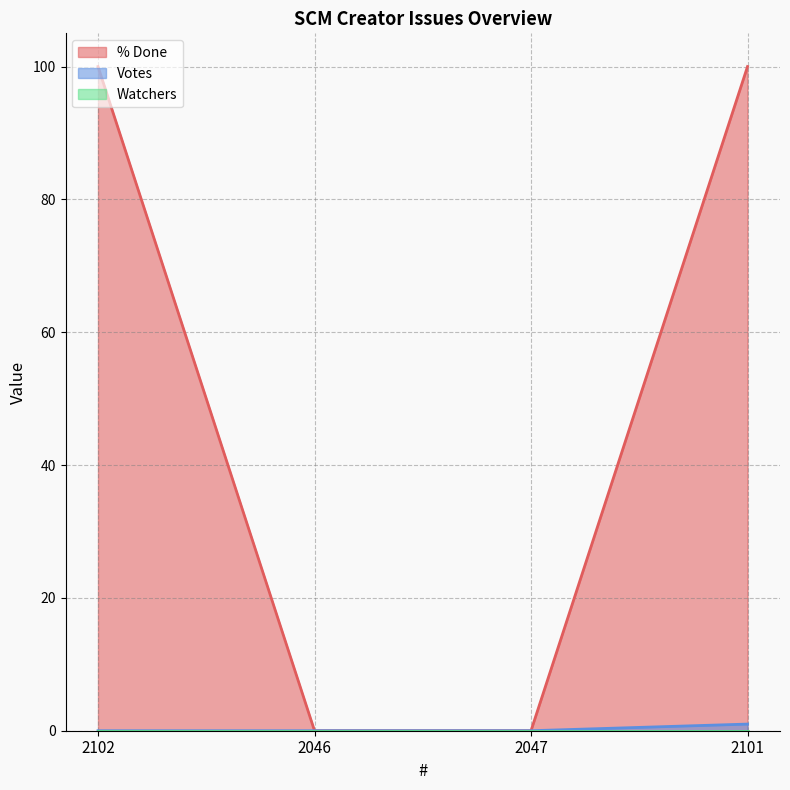

True or false: Votes has more than 1 points higher than both neighbors.

False